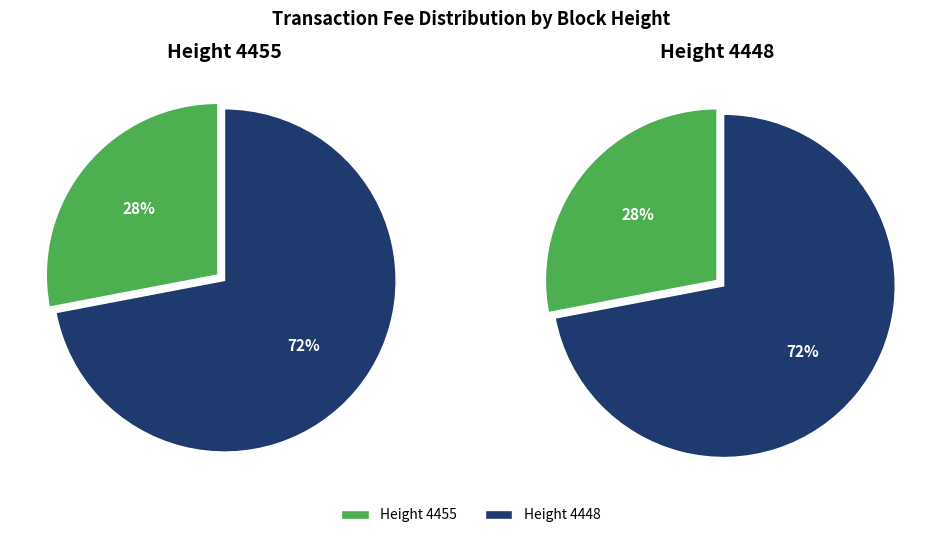

What is the largest slice in the pie chart?

4448